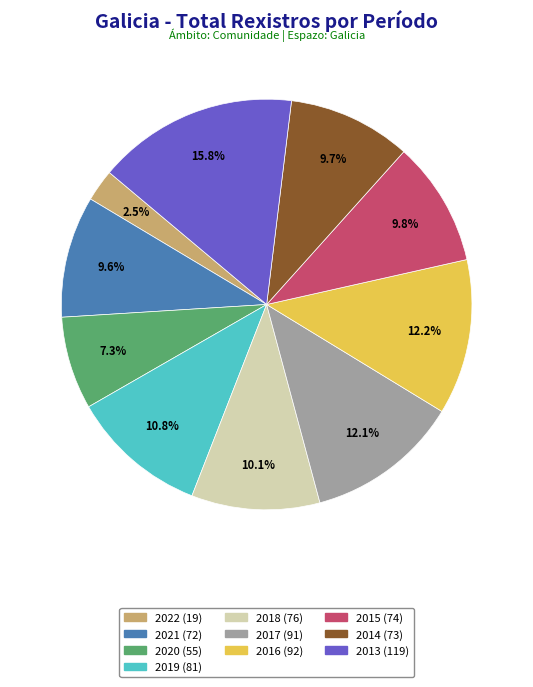

How many slices are in this pie chart?

10